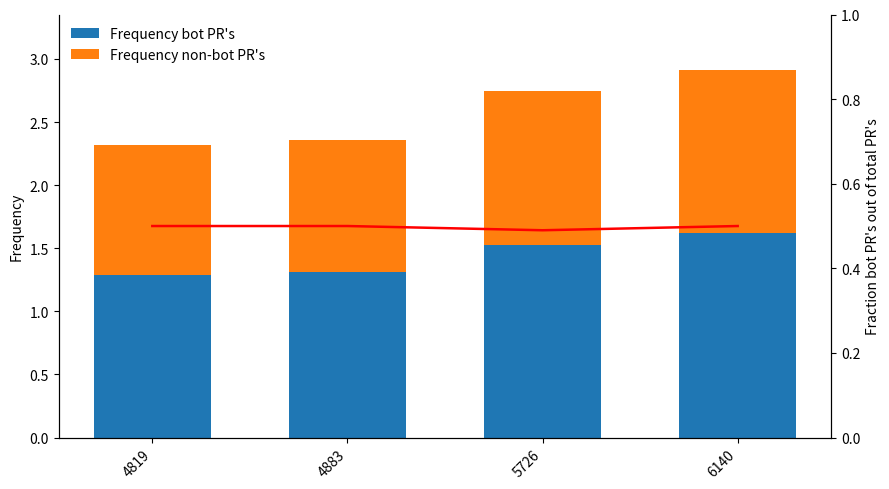

Read the Frequency non-bot PR's value at 4819.

1.0